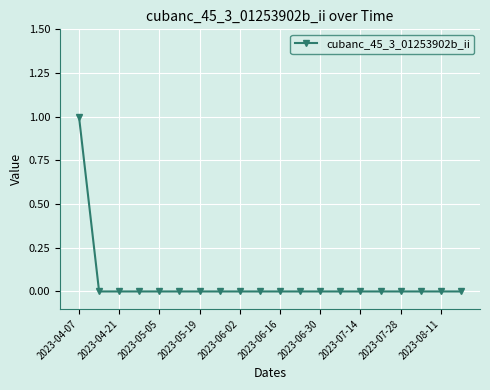

Reading left to right, what are all the values shown in this chart?

1	0	0	0	0	0	0	0	0	0	0	0	0	0	0	0	0	0	0	0